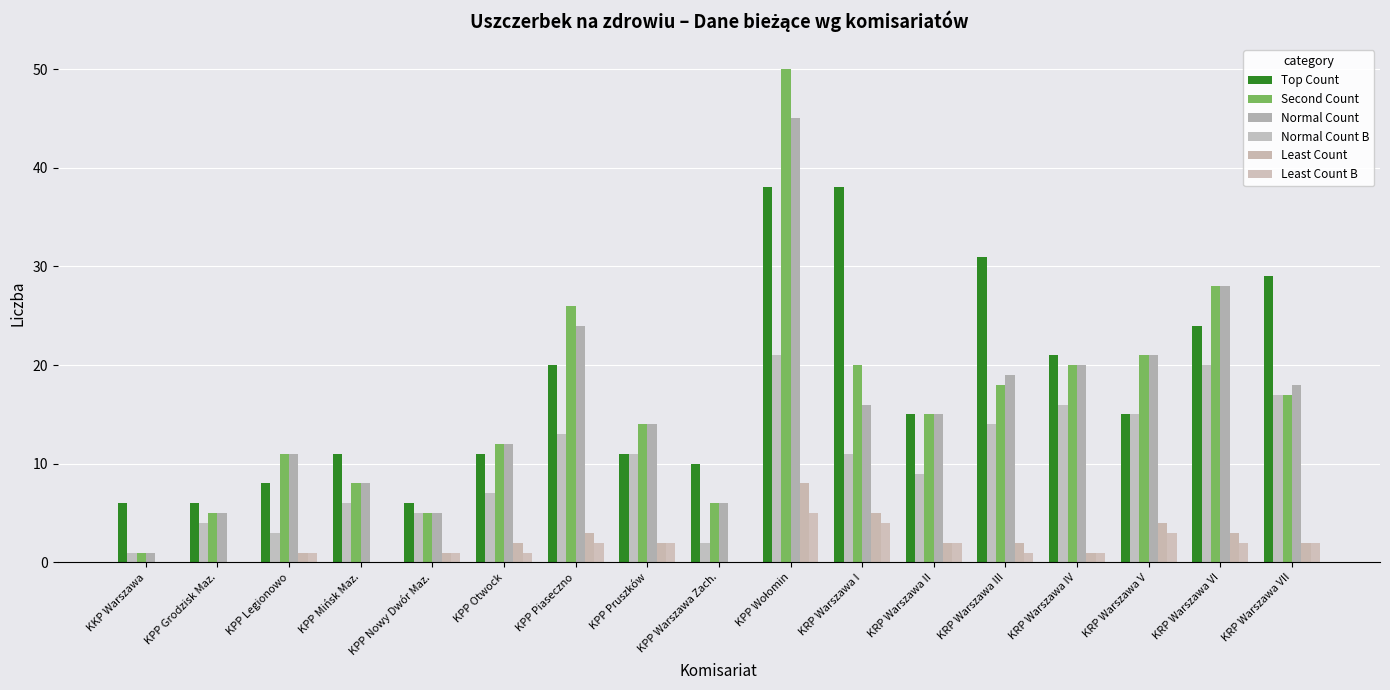

Reading right to left, what are all the values shown in this chart?

Postępowania wszczęte (bieżący): KRP Warszawa VII=29	KRP Warszawa VI=24	KRP Warszawa V=15	KRP Warszawa IV=21	KRP Warszawa III=31	KRP Warszawa II=15	KRP Warszawa I=38	KPP Wołomin=38	KPP Warszawa Zach.=10	KPP Pruszków=11	KPP Piaseczno=20	KPP Otwock=11	KPP Nowy Dwór Maz.=6	KPP Mińsk Maz.=11	KPP Legionowo=8	KPP Grodzisk Maz.=6	KKP Warszawa=6
Podejrzani ogółem (bieżący): KRP Warszawa VII=17	KRP Warszawa VI=20	KRP Warszawa V=15	KRP Warszawa IV=16	KRP Warszawa III=14	KRP Warszawa II=9	KRP Warszawa I=11	KPP Wołomin=21	KPP Warszawa Zach.=2	KPP Pruszków=11	KPP Piaseczno=13	KPP Otwock=7	KPP Nowy Dwór Maz.=5	KPP Mińsk Maz.=6	KPP Legionowo=3	KPP Grodzisk Maz.=4	KKP Warszawa=1
Przestępstwa stwierdzone (bieżący): KRP Warszawa VII=17	KRP Warszawa VI=28	KRP Warszawa V=21	KRP Warszawa IV=20	KRP Warszawa III=18	KRP Warszawa II=15	KRP Warszawa I=20	KPP Wołomin=50	KPP Warszawa Zach.=6	KPP Pruszków=14	KPP Piaseczno=26	KPP Otwock=12	KPP Nowy Dwór Maz.=5	KPP Mińsk Maz.=8	KPP Legionowo=11	KPP Grodzisk Maz.=5	KKP Warszawa=1
Przestępstwa wykryte (bieżący): KRP Warszawa VII=18	KRP Warszawa VI=28	KRP Warszawa V=21	KRP Warszawa IV=20	KRP Warszawa III=19	KRP Warszawa II=15	KRP Warszawa I=16	KPP Wołomin=45	KPP Warszawa Zach.=6	KPP Pruszków=14	KPP Piaseczno=24	KPP Otwock=12	KPP Nowy Dwór Maz.=5	KPP Mińsk Maz.=8	KPP Legionowo=11	KPP Grodzisk Maz.=5	KKP Warszawa=1
Czyny karalne nieletnich (bieżący): KRP Warszawa VII=2	KRP Warszawa VI=3	KRP Warszawa V=4	KRP Warszawa IV=1	KRP Warszawa III=2	KRP Warszawa II=2	KRP Warszawa I=5	KPP Wołomin=8	KPP Warszawa Zach.=0	KPP Pruszków=2	KPP Piaseczno=3	KPP Otwock=2	KPP Nowy Dwór Maz.=1	KPP Mińsk Maz.=0	KPP Legionowo=1	KPP Grodzisk Maz.=0	KKP Warszawa=0
Podejrzani nieletni (bieżący): KRP Warszawa VII=2	KRP Warszawa VI=2	KRP Warszawa V=3	KRP Warszawa IV=1	KRP Warszawa III=1	KRP Warszawa II=2	KRP Warszawa I=4	KPP Wołomin=5	KPP Warszawa Zach.=0	KPP Pruszków=2	KPP Piaseczno=2	KPP Otwock=1	KPP Nowy Dwór Maz.=1	KPP Mińsk Maz.=0	KPP Legionowo=1	KPP Grodzisk Maz.=0	KKP Warszawa=0